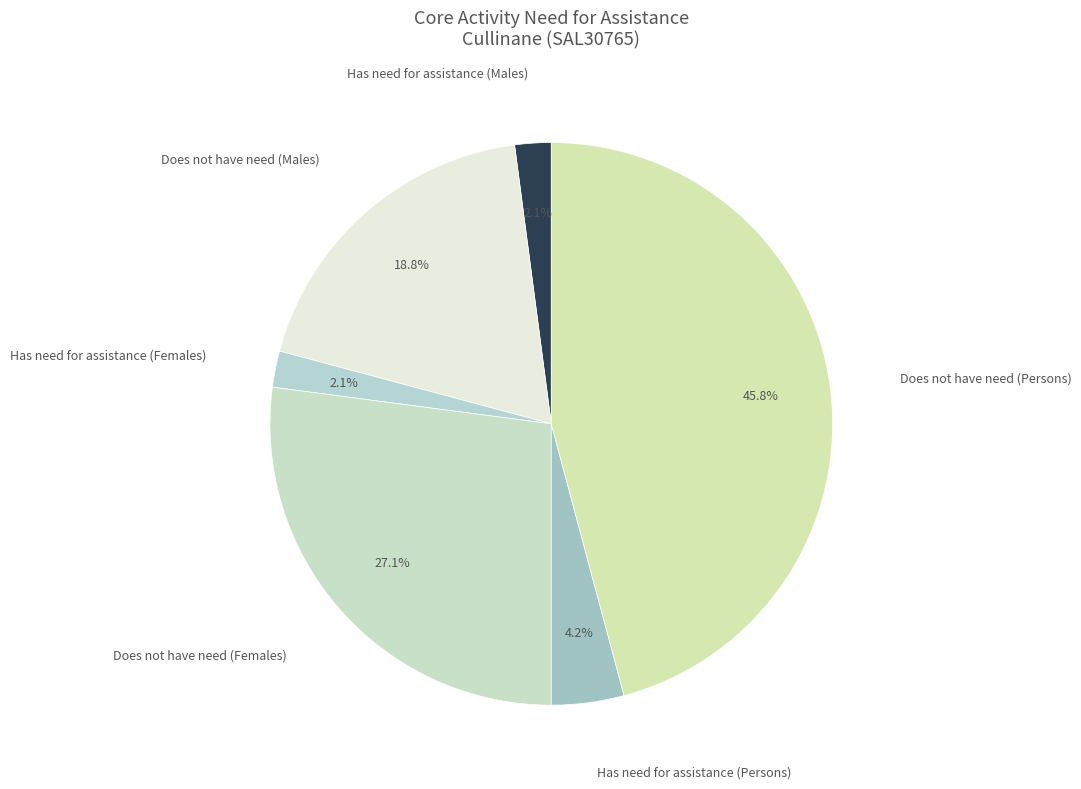

Combined, what portion of the pie is Has need for assistance (Females) and Does not have need (Persons)?

47.9%